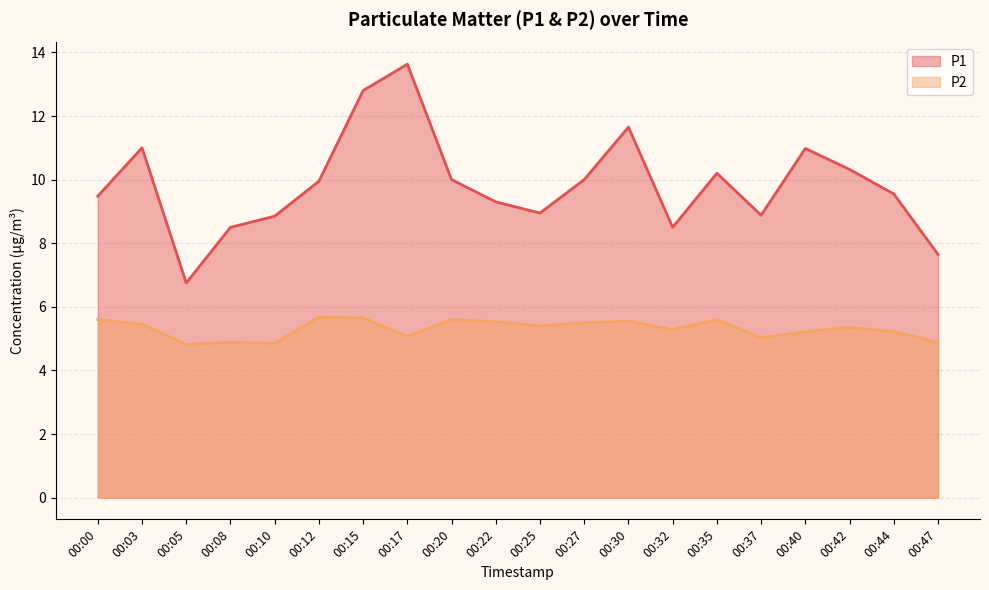

Does the chart have visible grid lines?

Yes